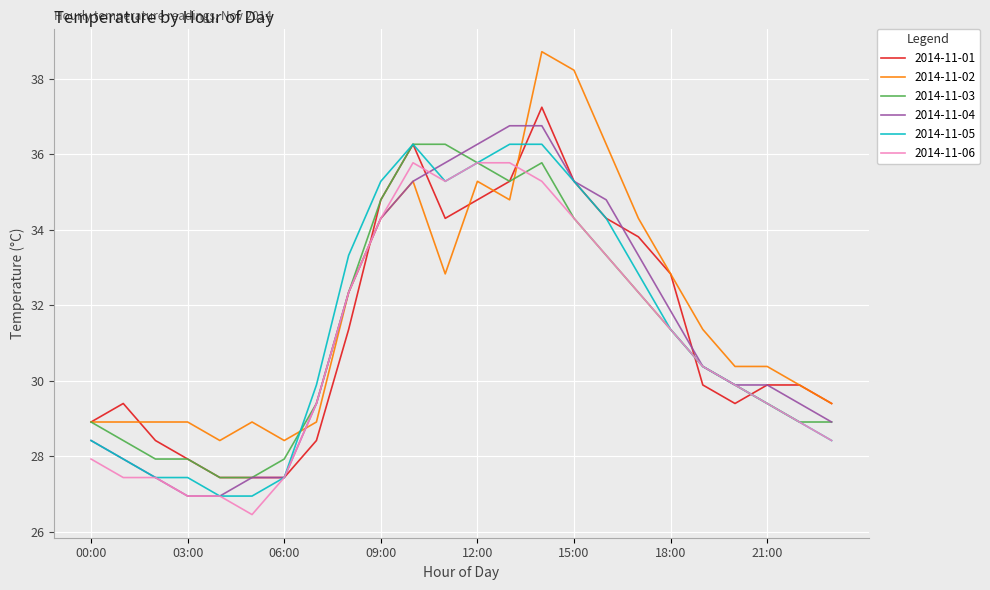

What is the minimum value shown in the chart?

26.5